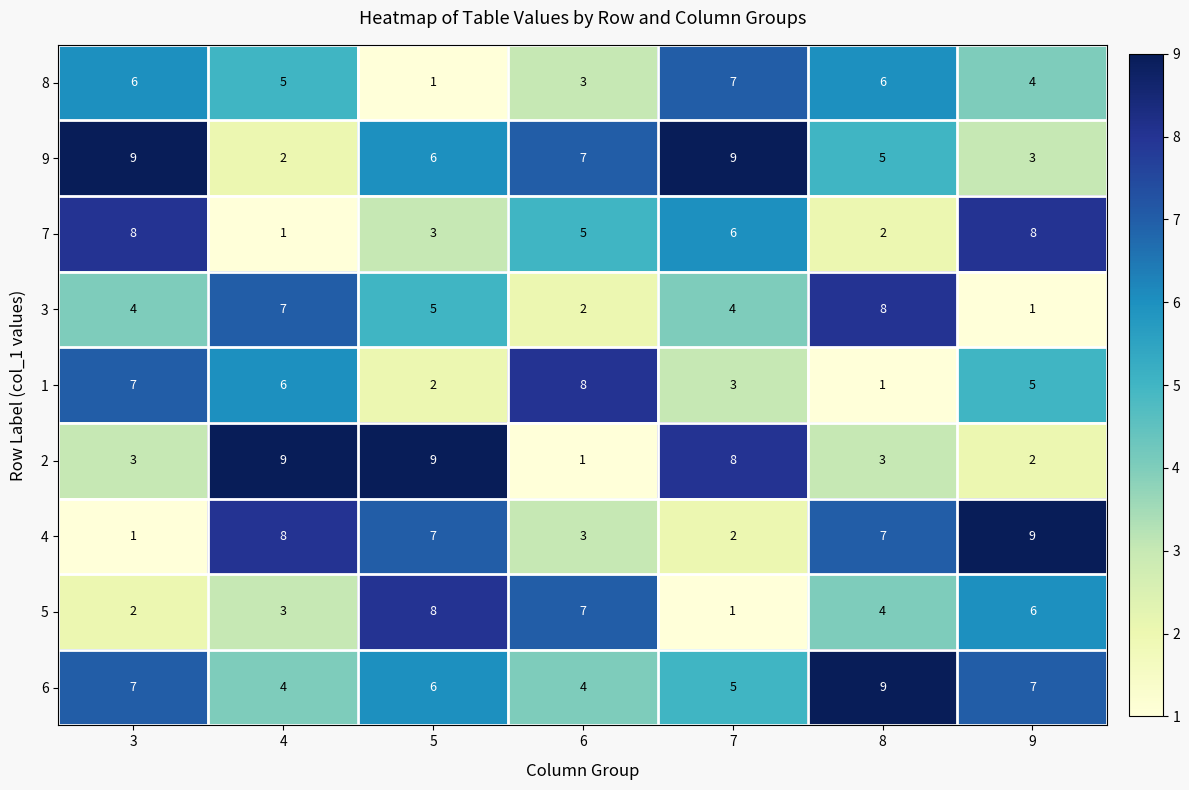

What is the total value across all series at 8?

45